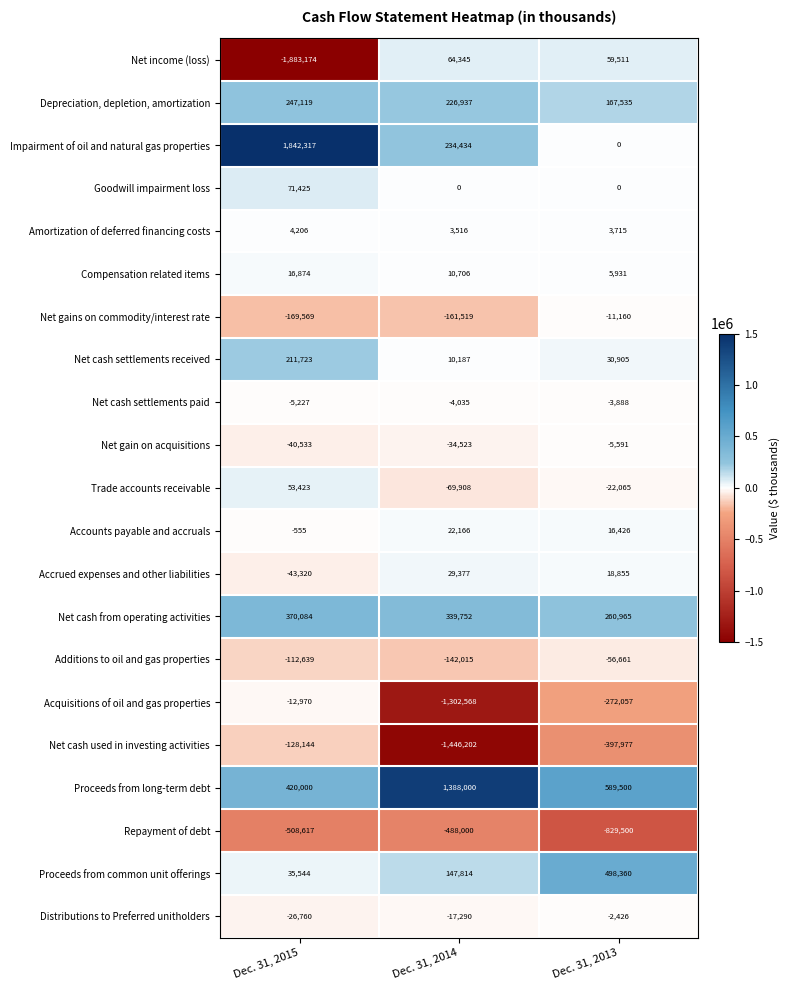

Which series changed the most between Dec. 31, 2015 and Dec. 31, 2013?

Net income (loss)